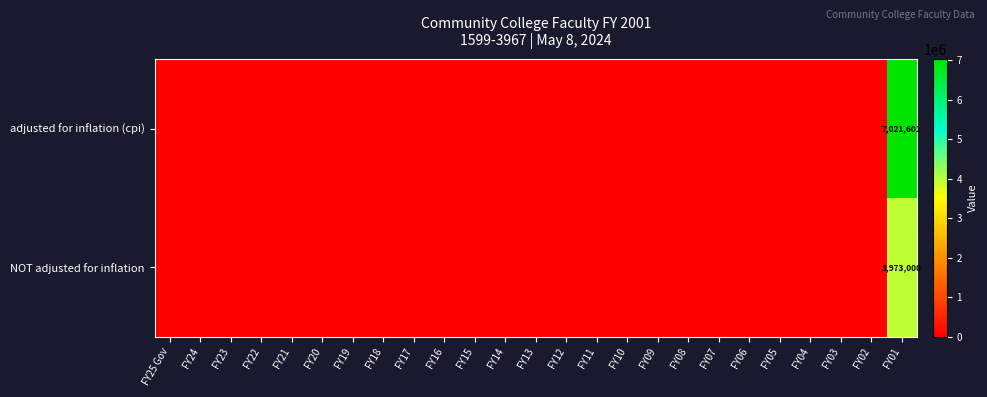

Which series has the largest total across all categories?

row_0